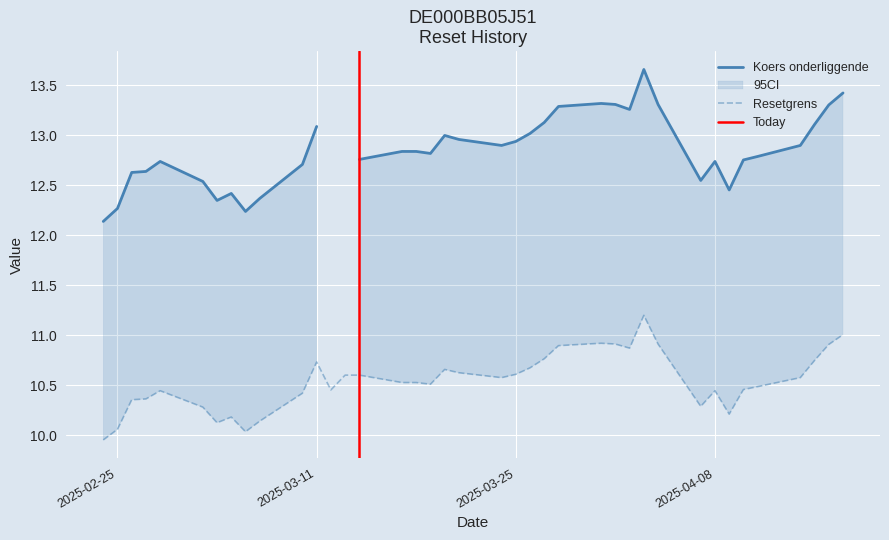

How many lines are shown in the chart?

3